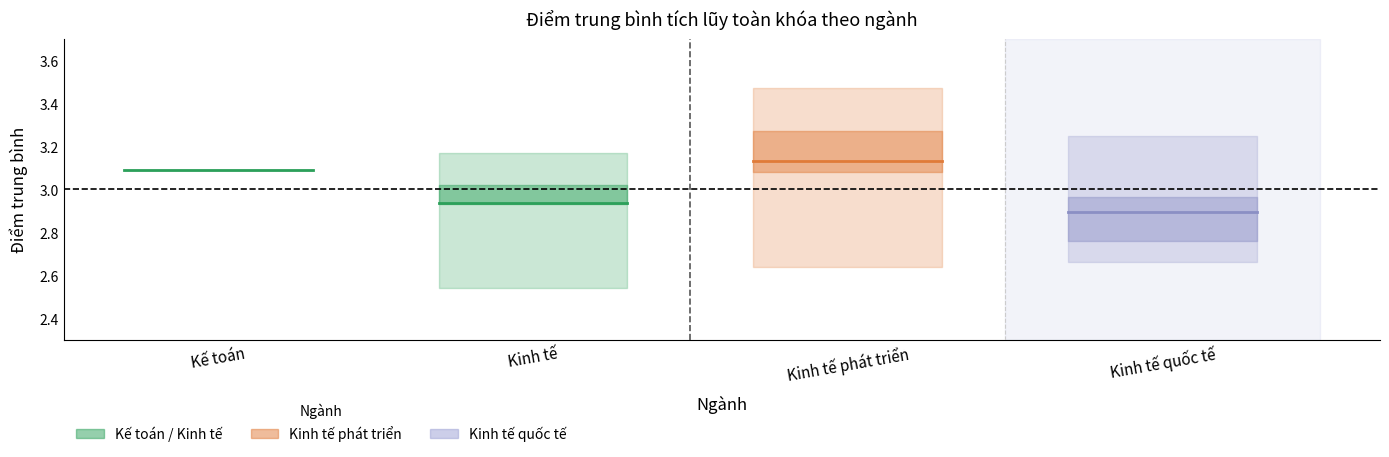

What is the smallest value displayed?

2.9